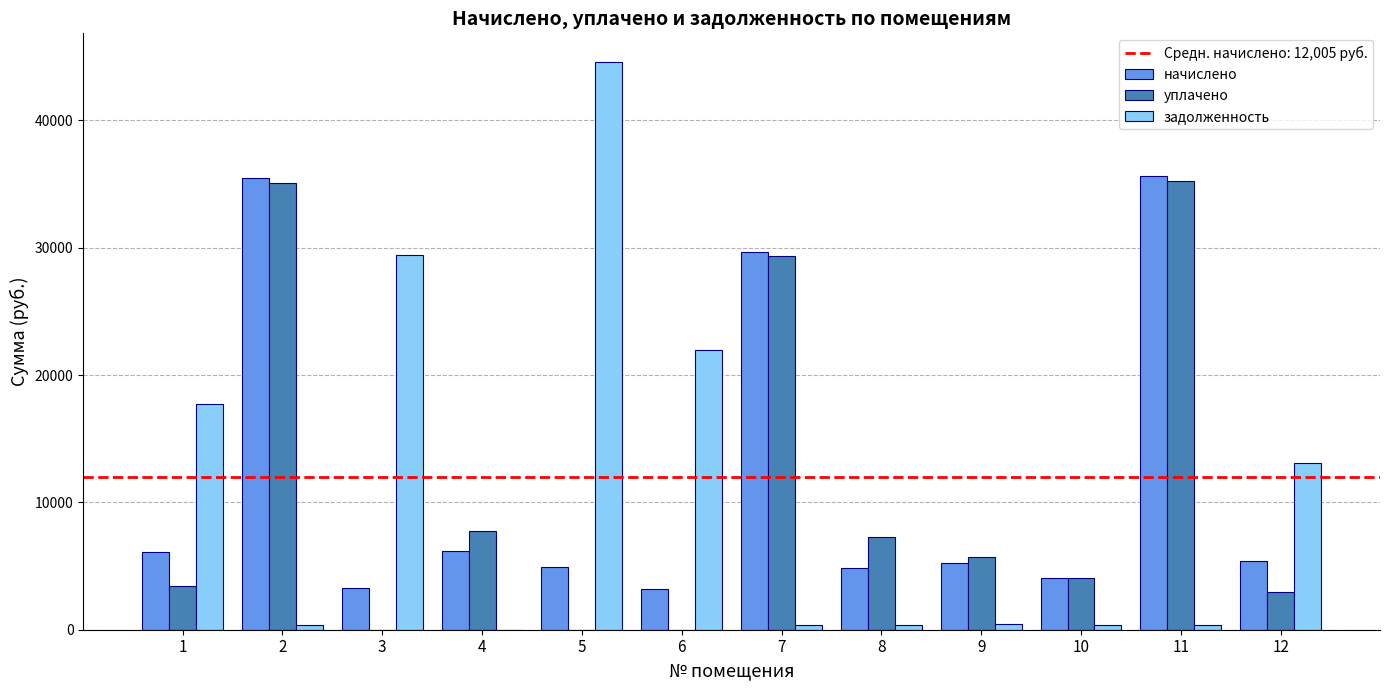

What is the total value across all series at 1?

27253.0